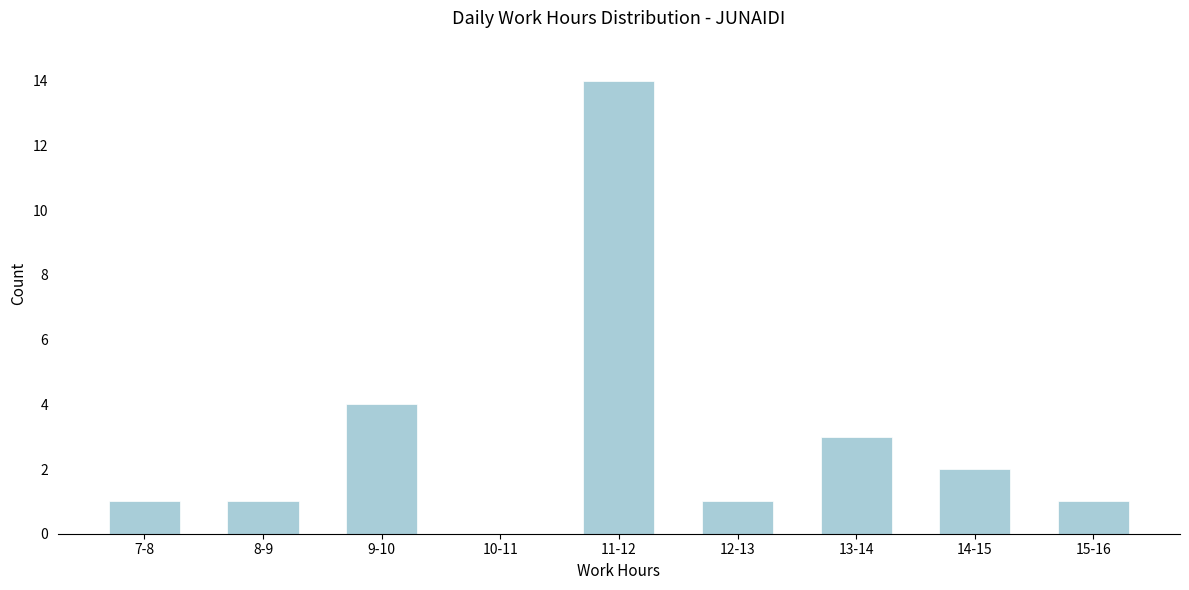

Reading right to left, transcribe all the data shown in this chart.

15-16=1	14-15=2	13-14=3	12-13=1	11-12=14	10-11=0	9-10=4	8-9=1	7-8=1